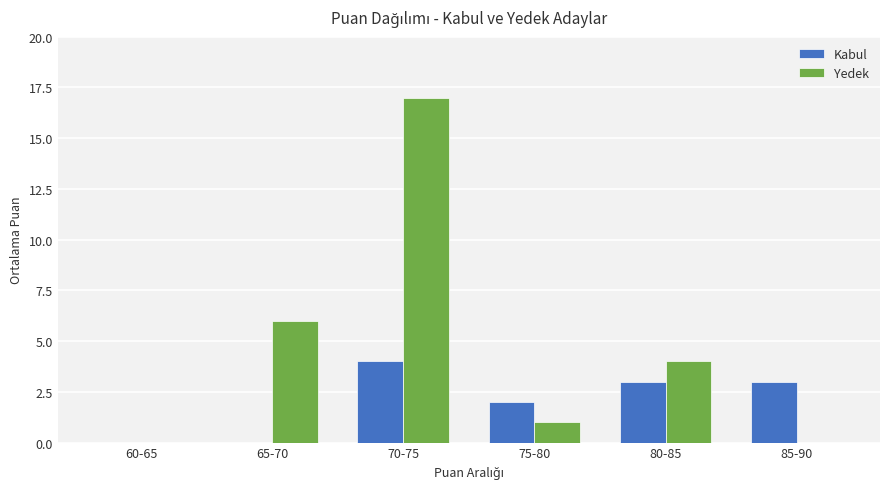

What is the average value of the Yedek series?

5